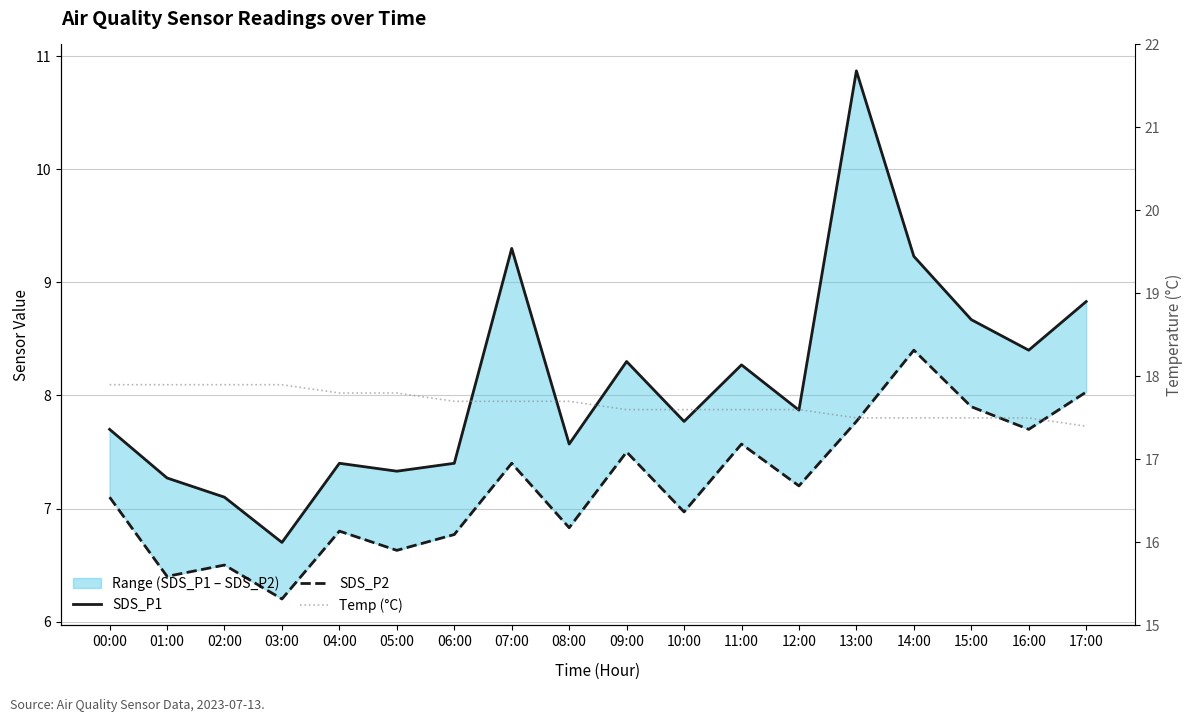

What are all the series names shown in the legend?

SDS_P1, SDS_P2, Temp (°C)